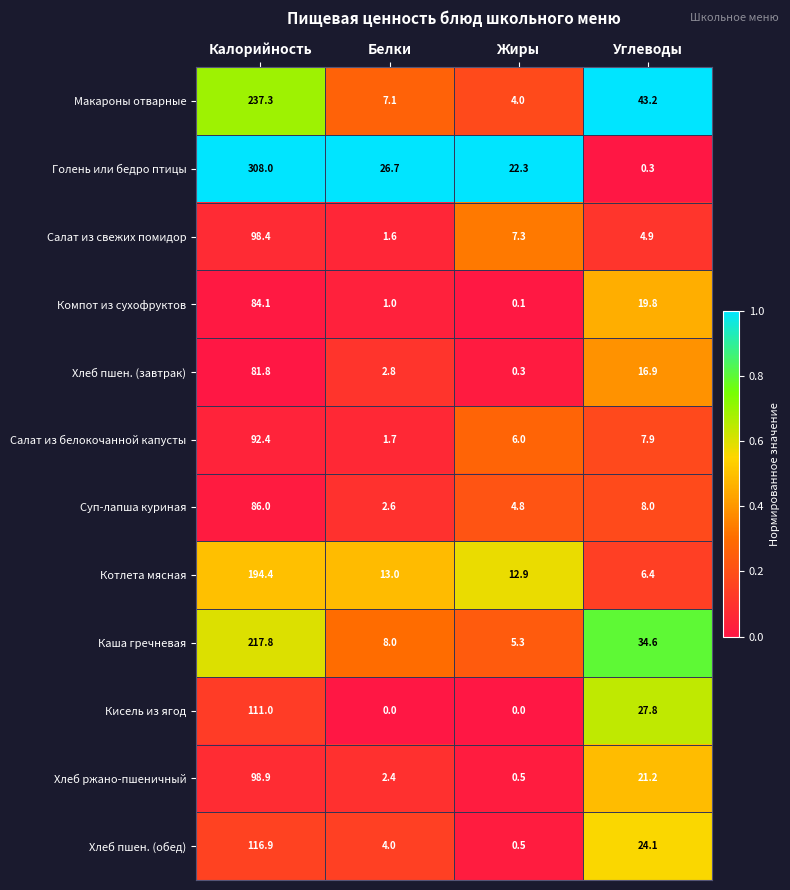

What value does the Хлеб пшен. (обед) series have at Углеводы?

24.1